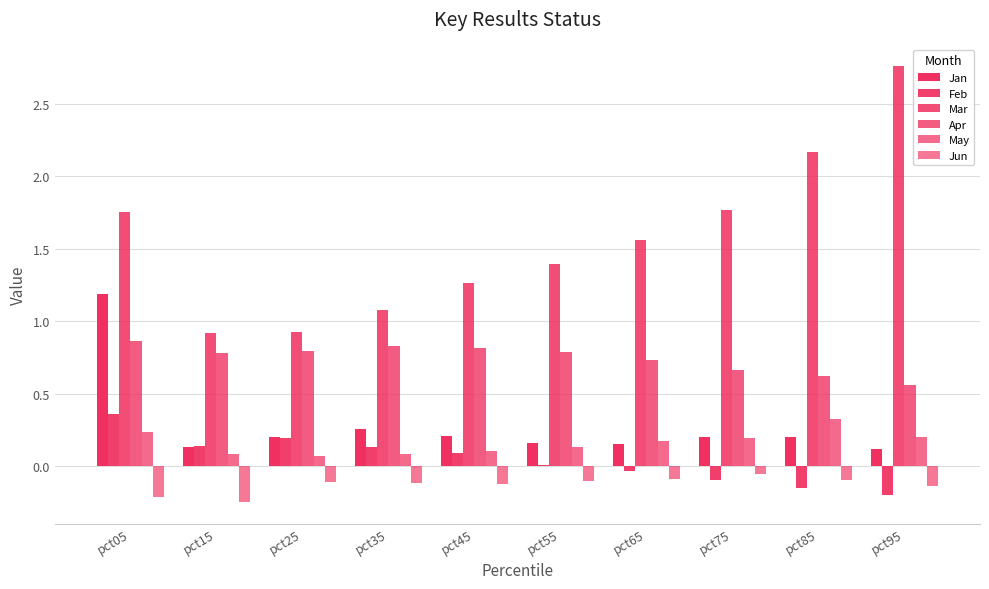

Are the bars grouped side by side (vs. stacked)?

Yes